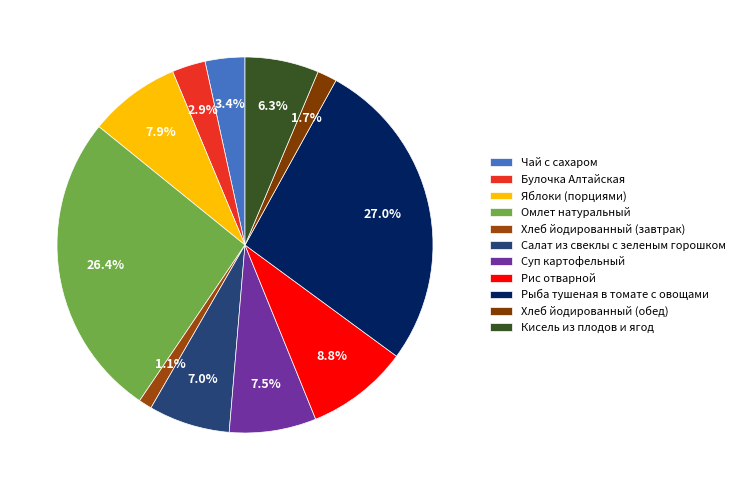

The Рыба тушеная в томате с овощами slice represents 14% of the pie. True or false?

False